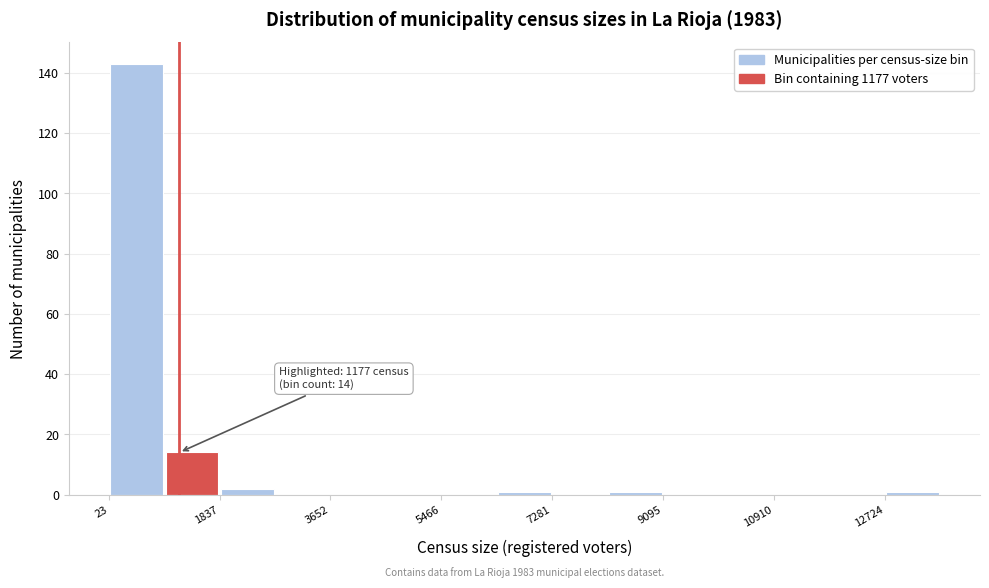

Which range on the x-axis has the tallest bar?

0 to 1000